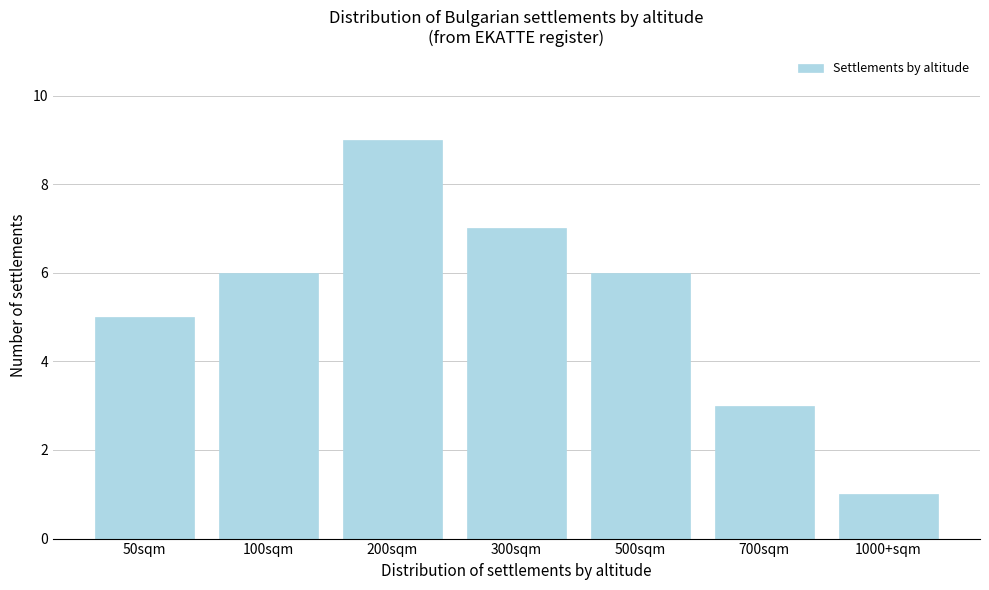

Reading right to left, what are all the values shown in this chart?

1	3	6	7	9	6	5